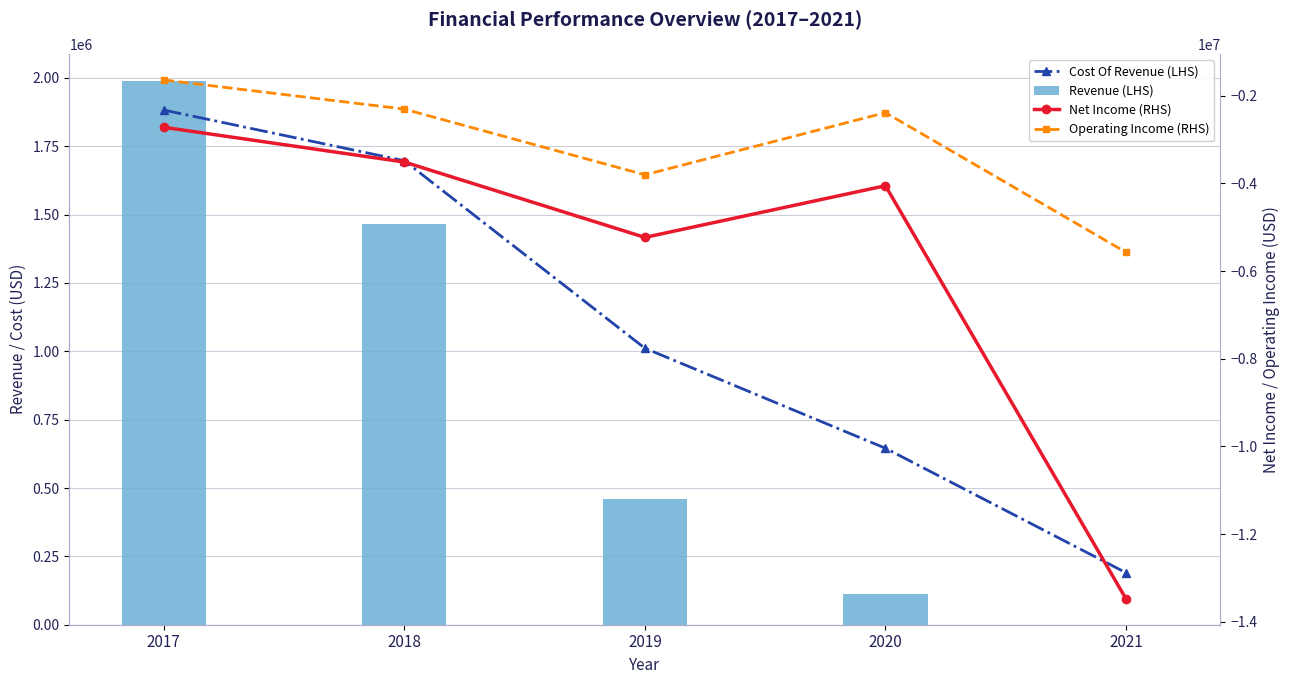

Which category has the highest value across all series?

2017